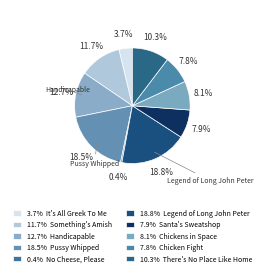

Count the number of slices in the pie.

10